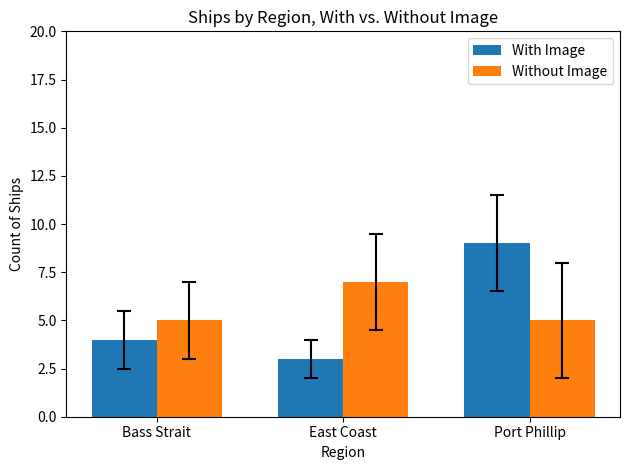

Which label corresponds to the smallest value in the chart?

East Coast